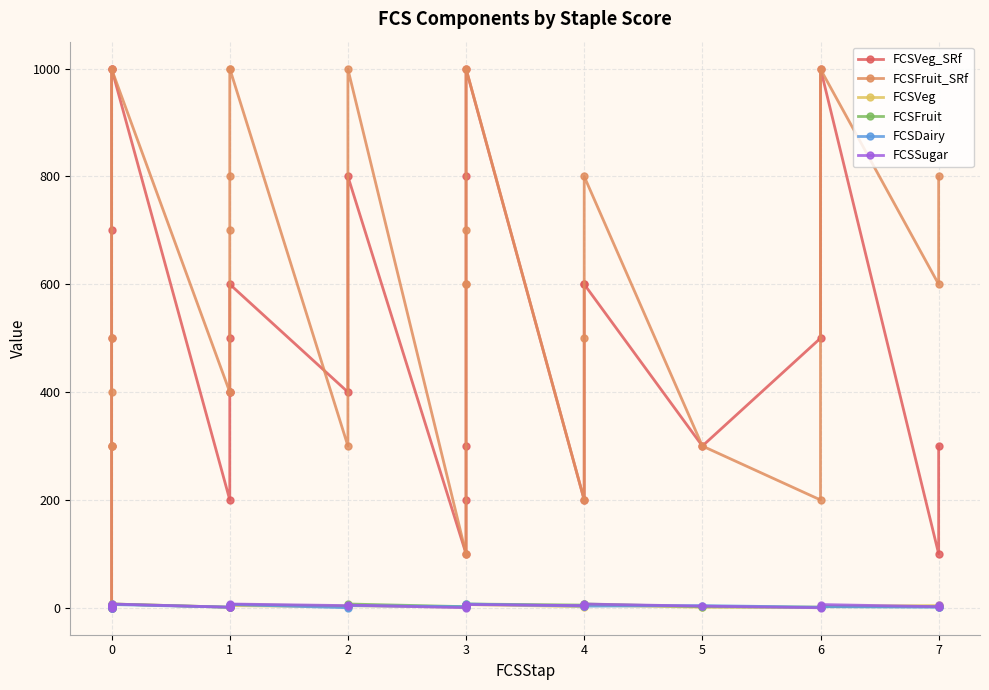

What are all the series names shown in the legend?

FCSVeg_SRf, FCSFruit_SRf, FCSVeg, FCSFruit, FCSDairy, FCSSugar